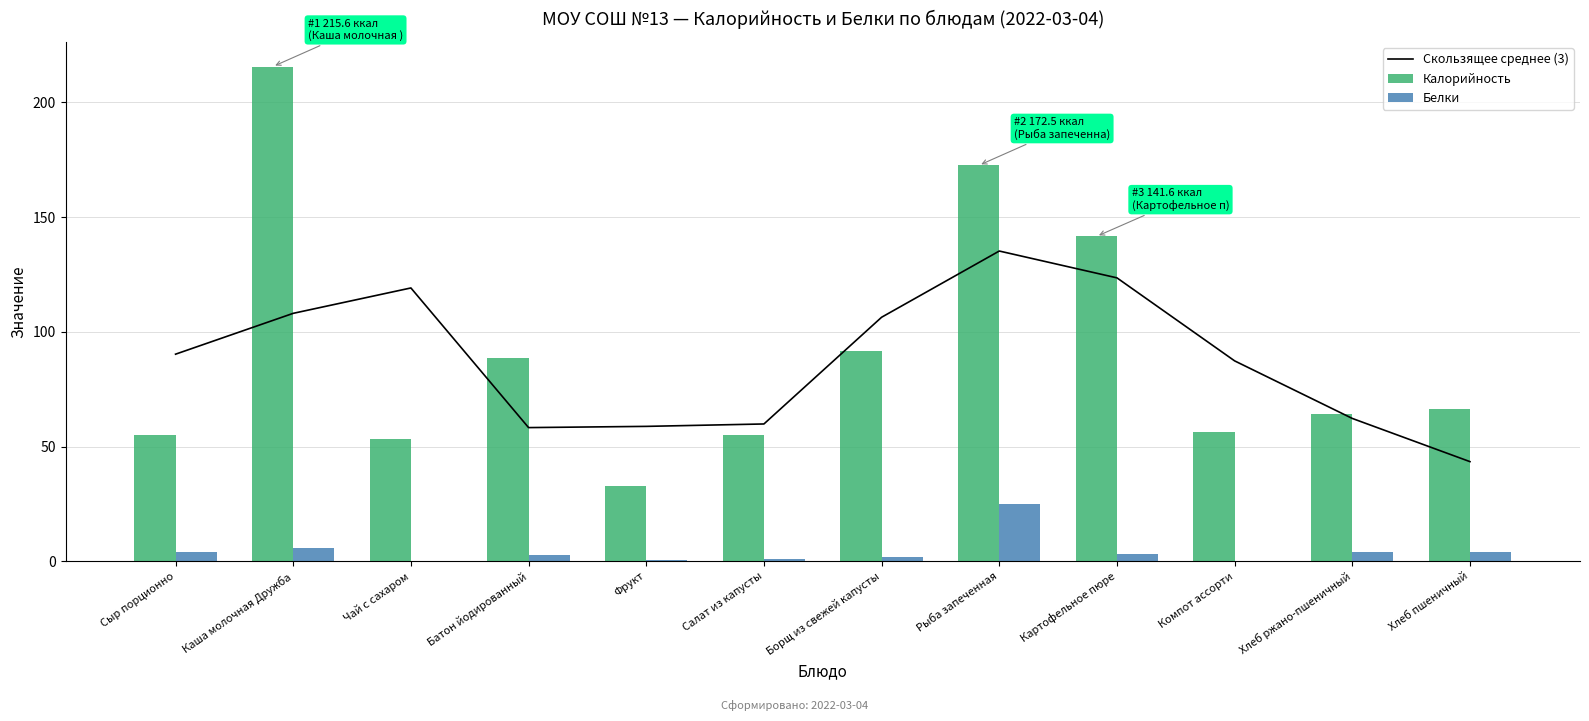

Reading left to right, what are all the values shown in this chart?

Скользящее среднее (3): 90.3	108.1	119.1	58.3	58.8	59.8	106.4	135.2	123.5	87.3	62.3	43.4
Калорийность: 55.2	215.6	53.4	88.4	33.0	55.0	91.5	172.5	141.6	56.5	64.0	66.3
Белки: 4.2	5.9	0.2	2.8	0.5	1.1	1.7	25.0	3.2	0.1	4.2	4.2